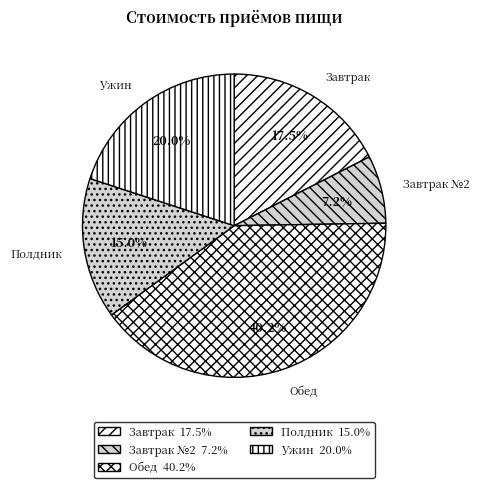

To the nearest percent, what is the combined percentage of Полдник and Завтрак?

33%